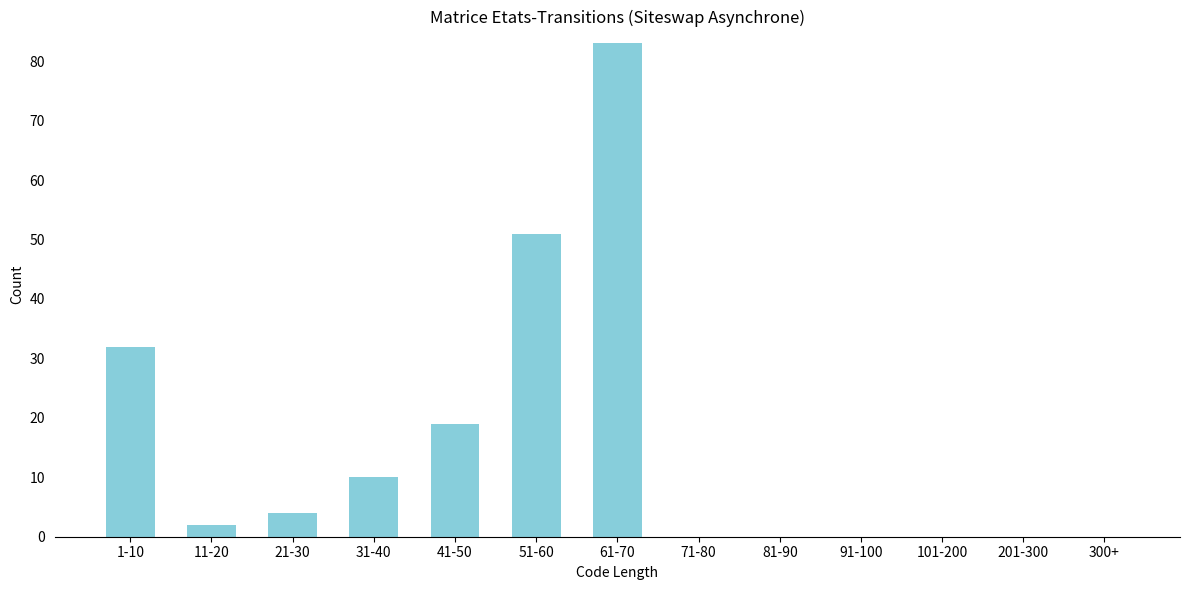

Reading right to left, transcribe all the data shown in this chart.

300+=0	201-300=0	101-200=0	91-100=0	81-90=0	71-80=0	61-70=83	51-60=51	41-50=19	31-40=10	21-30=4	11-20=2	1-10=32